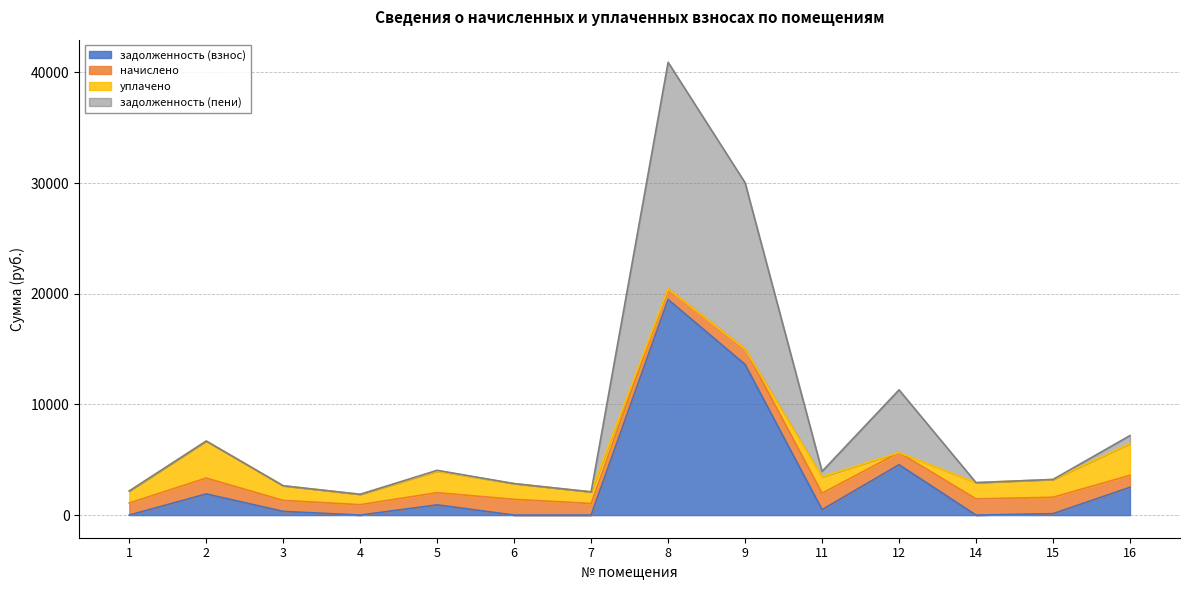

Is the value of задолженность (взнос) at 9 greater than the value of задолженность (пени) at 16?

Yes